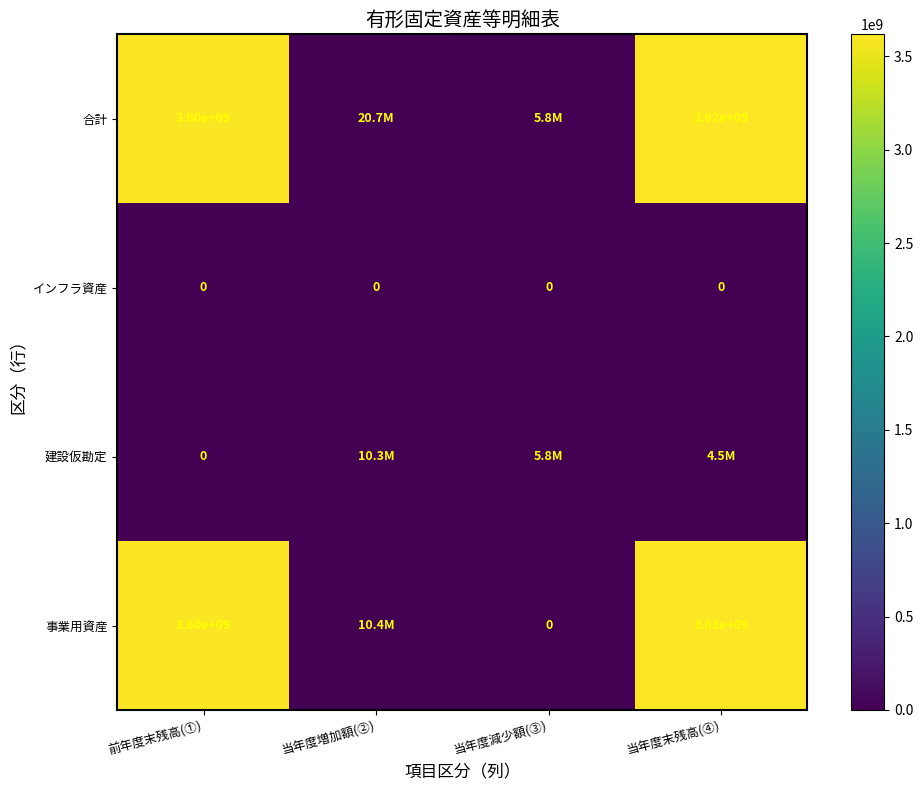

What is the sum of the 事業用資産 values at 当年度末残高(④) and 前年度末残高(①)?

7210000000